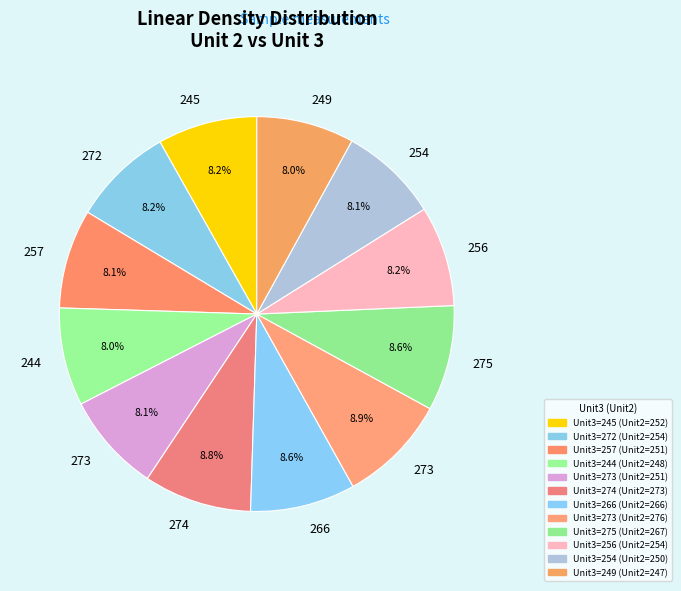

How many slices are in this pie chart?

12